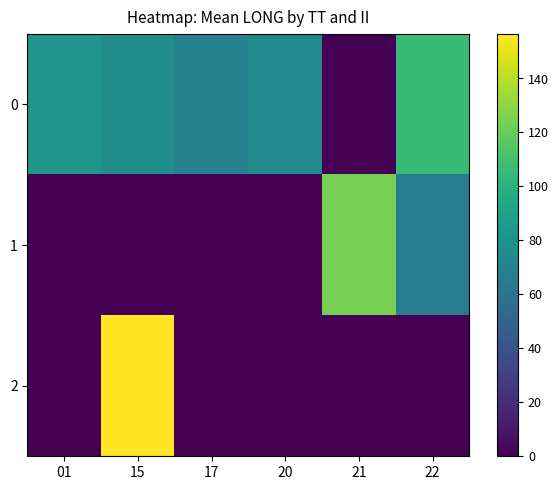

Which label corresponds to the smallest value in the chart?

21